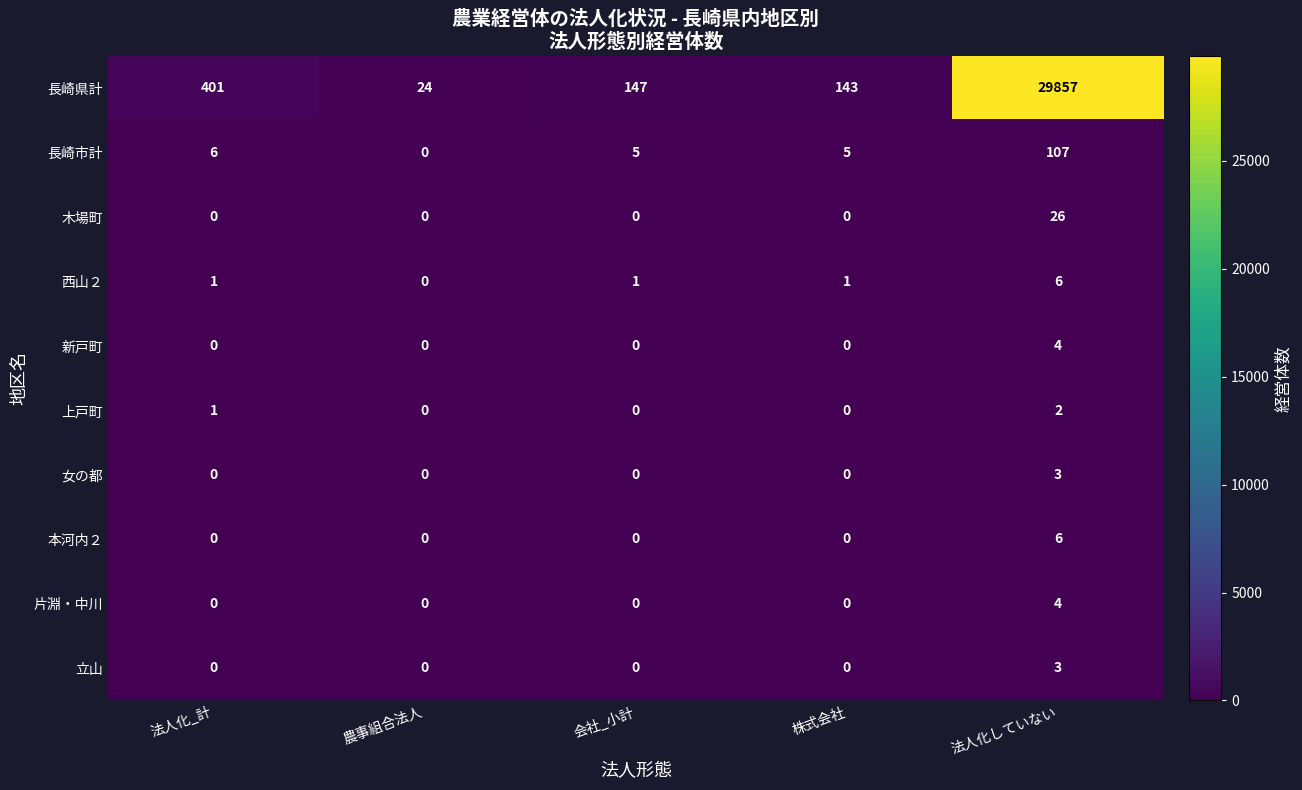

Which series has the largest total across all categories?

長崎県計